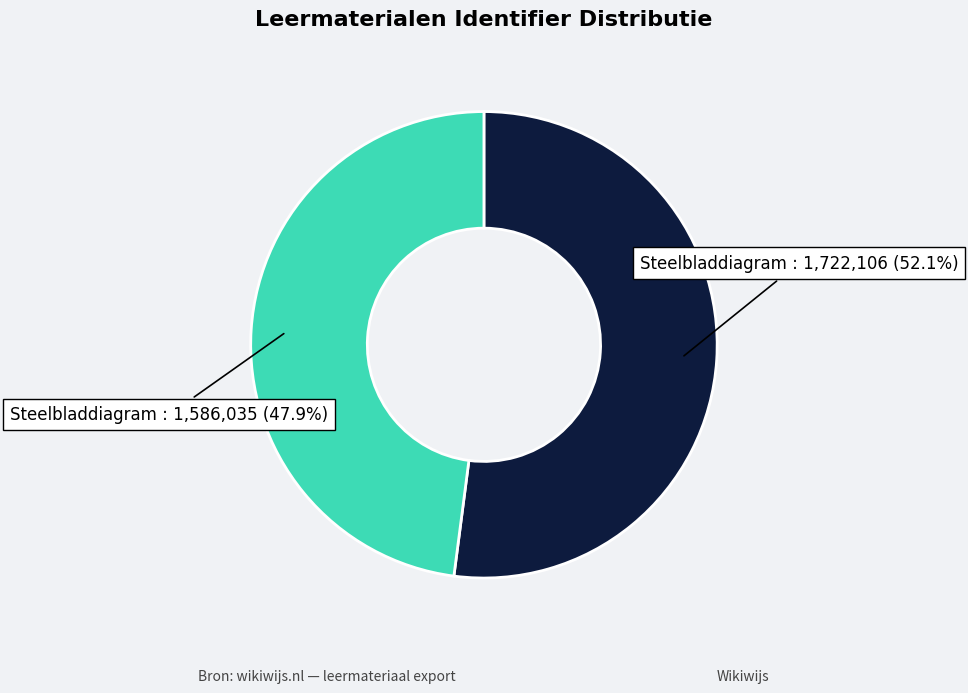

Does any single category account for the majority?

Yes